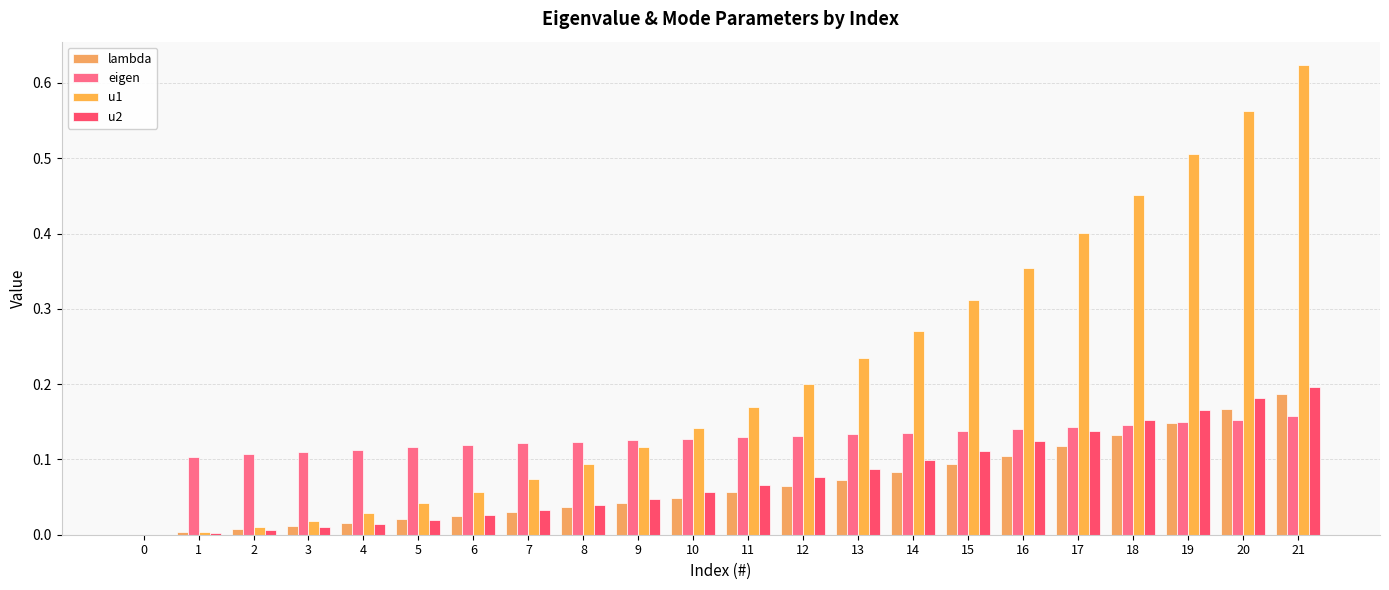

What is the sum of the u1 values at 19 and 20?

1.1